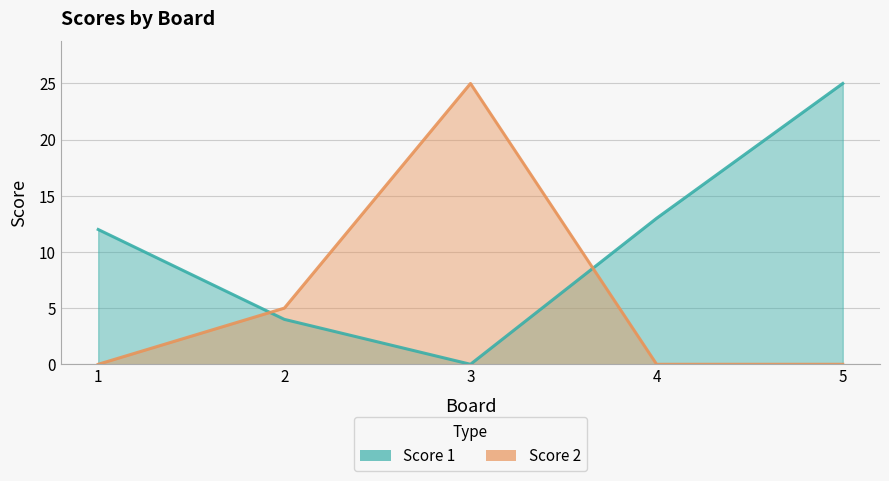

How many lines are shown in the chart?

2